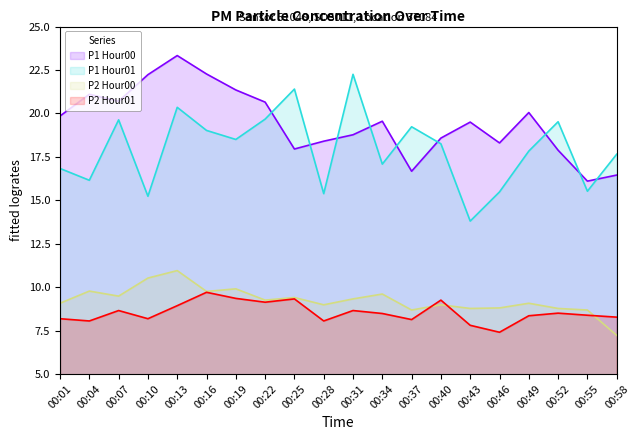

What is the difference between the maximum and minimum values in the 01 series?

8.4